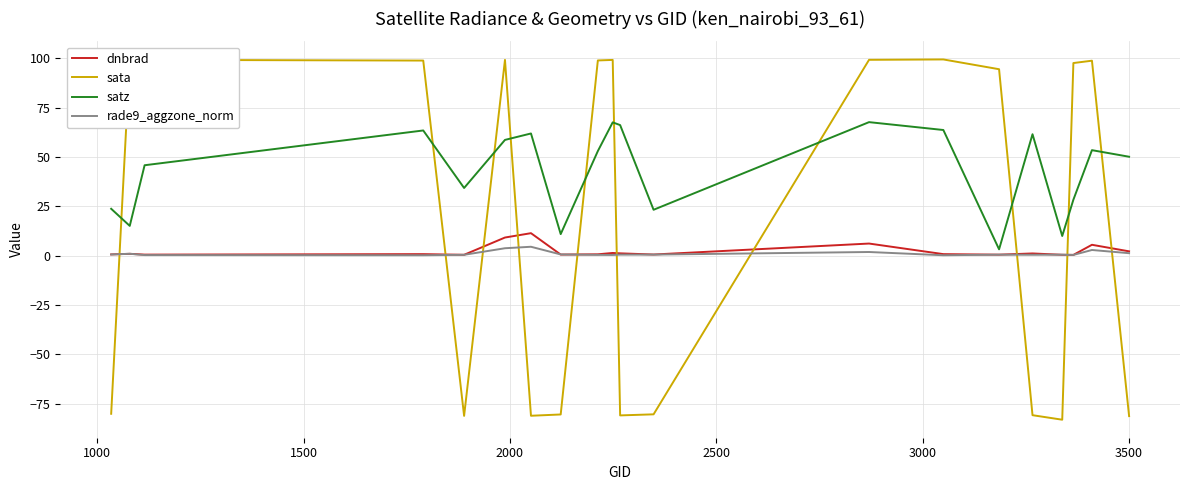

The dnbrad series shows 0.3 at 16. True or false?

False